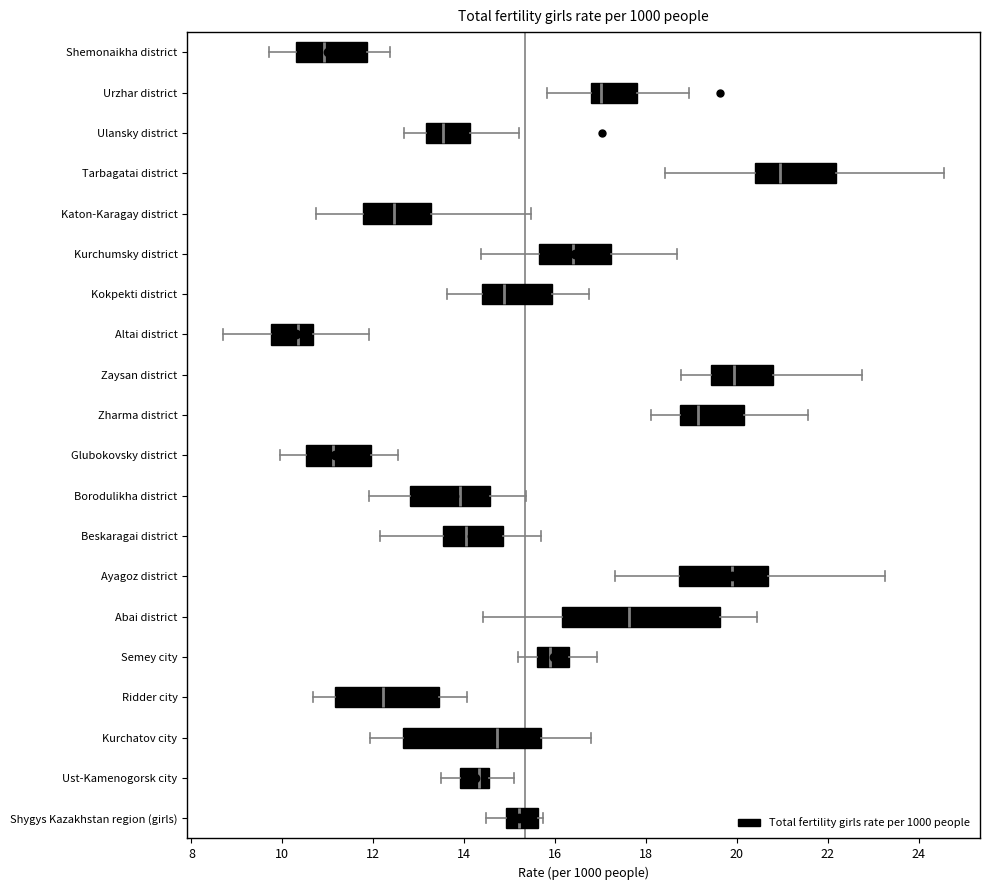

Which box has the furthest to the left median line?

Altai district